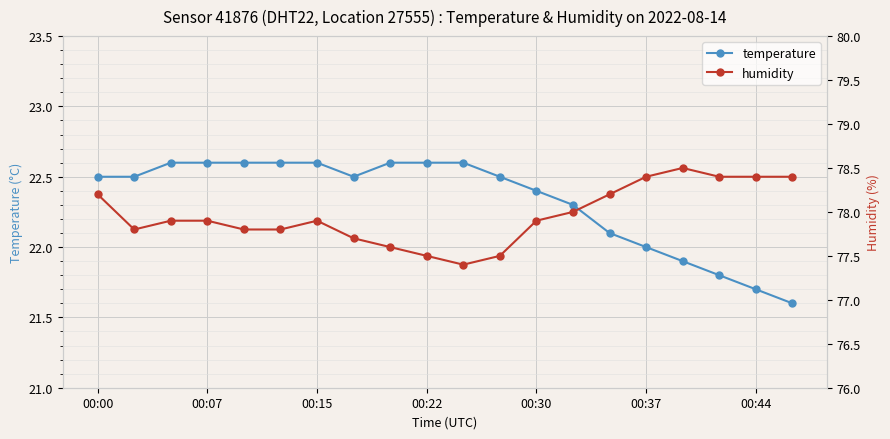

What is the sum of all temperature values?

446.6